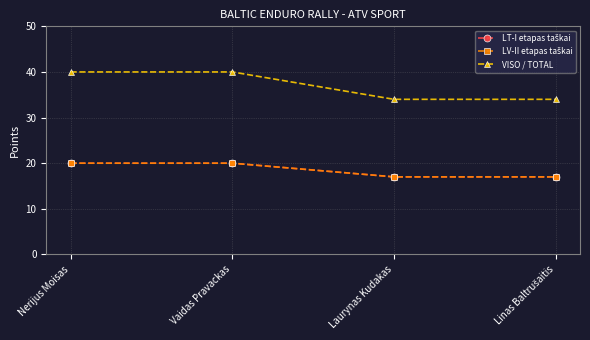

True or false: VISO / TOTAL has a value of 16 at Vaidas Pravackas.

False